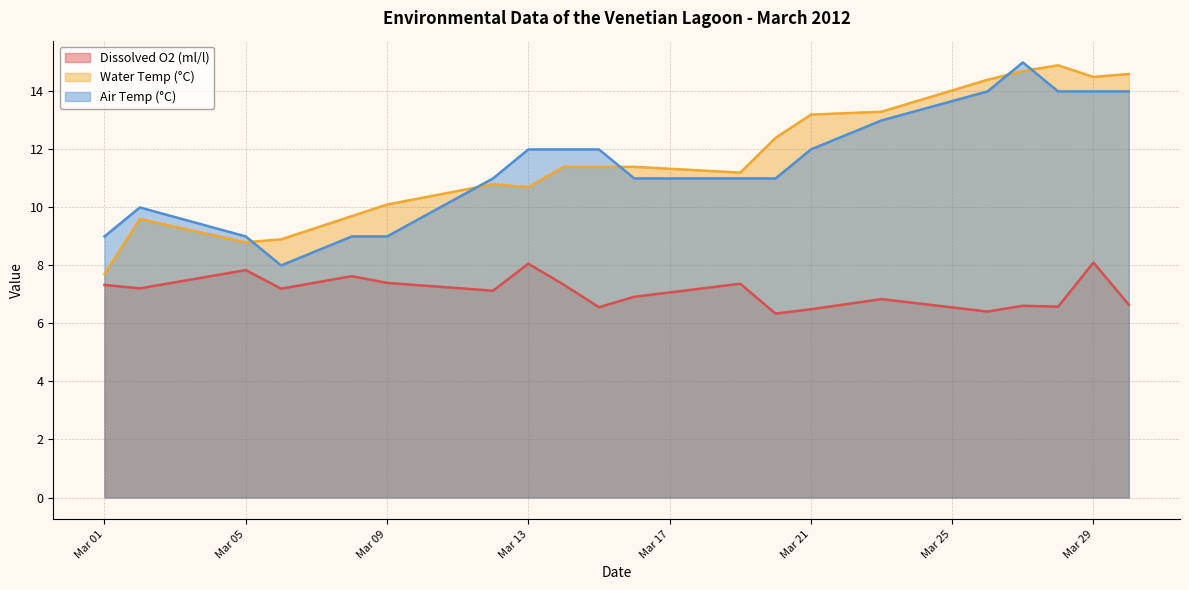

What is the average value of the Air Temp (°C) series?

11.5